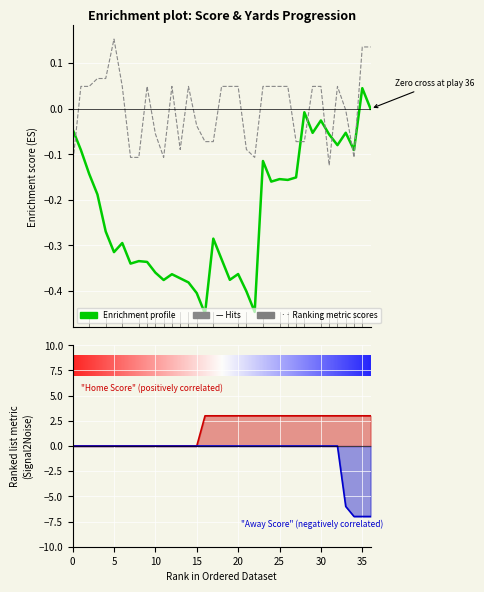

How many intersections are there between Home Score and YTG?

8